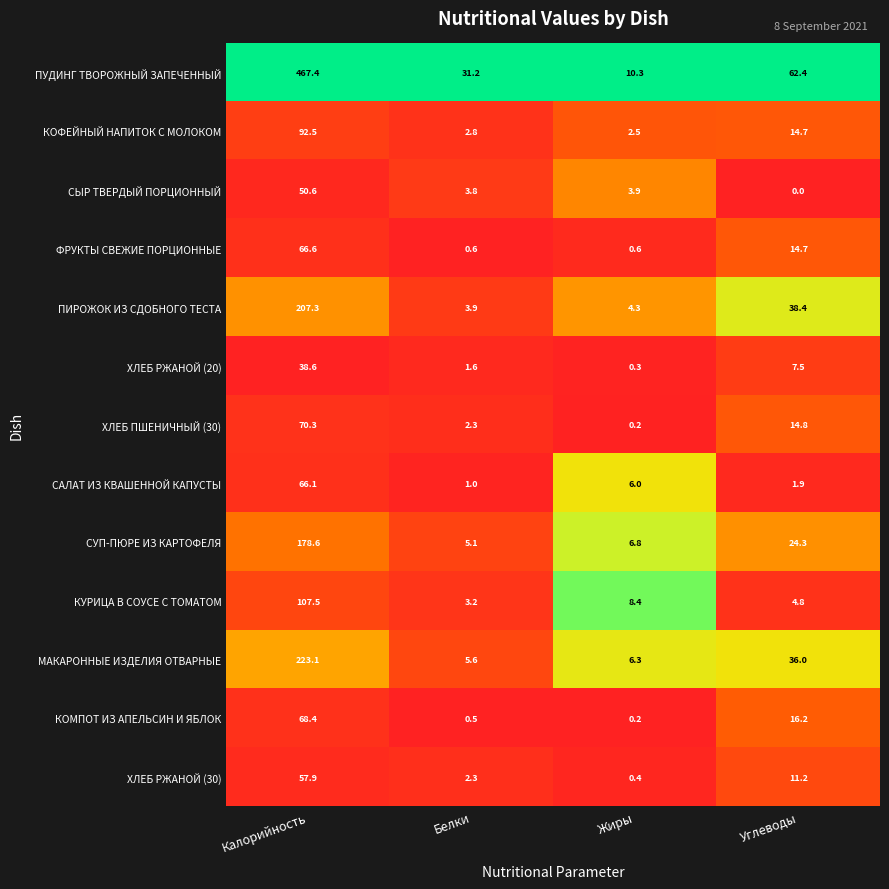

Where does the КУРИЦА В СОУСЕ С ТОМАТОМ series first go above 8?

Калорийность